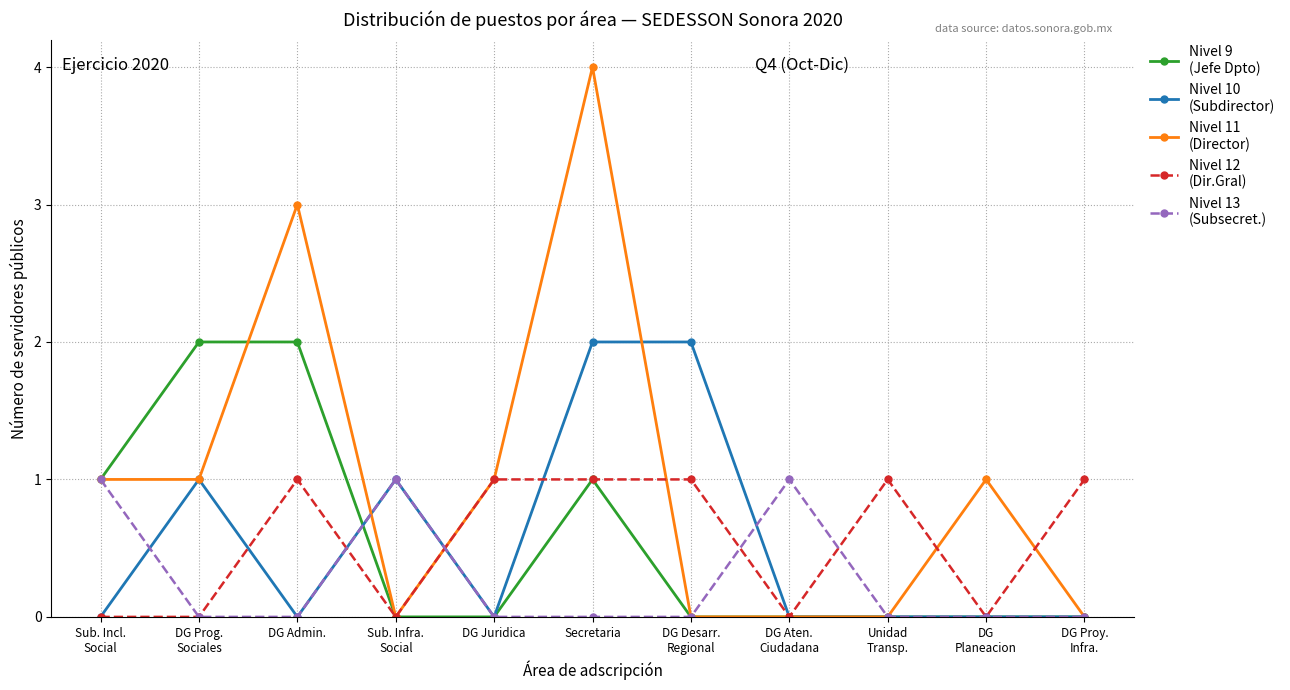

What is the spread (max minus min) of values at Sub. Incl.
Social?

1